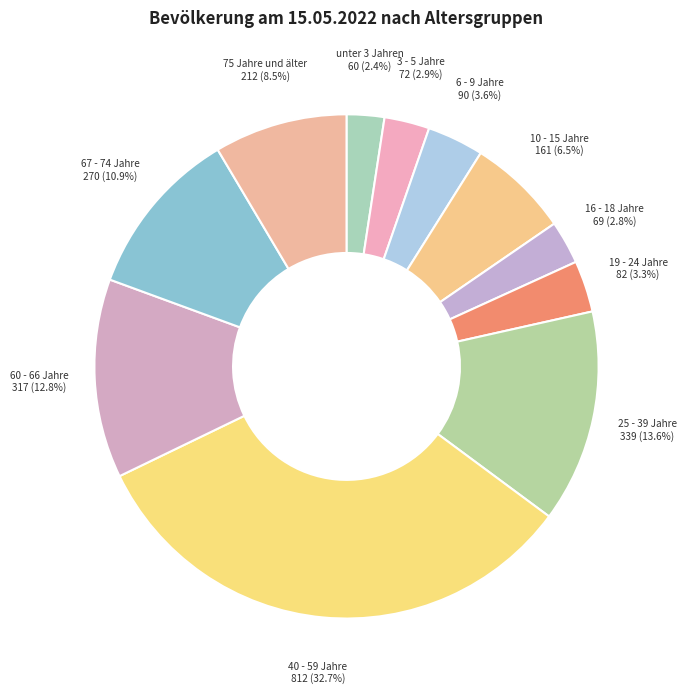

Which category has the biggest portion of the pie?

40 - 59 Jahre